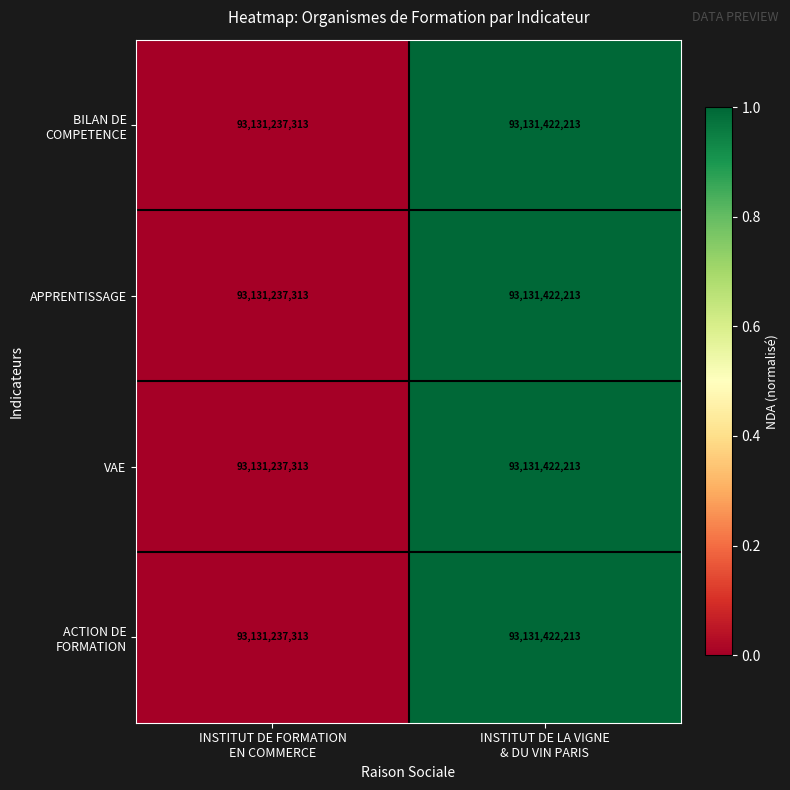

What is the sum of all APPRENTISSAGE values?

186262659526